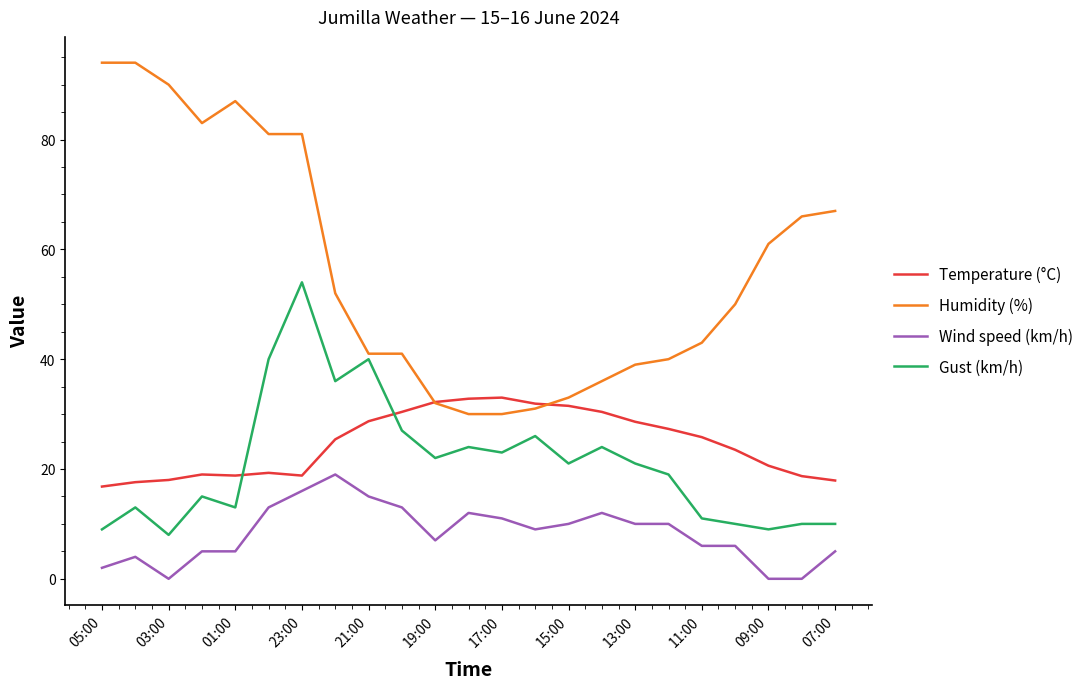

How many distinct data groups are displayed?

4